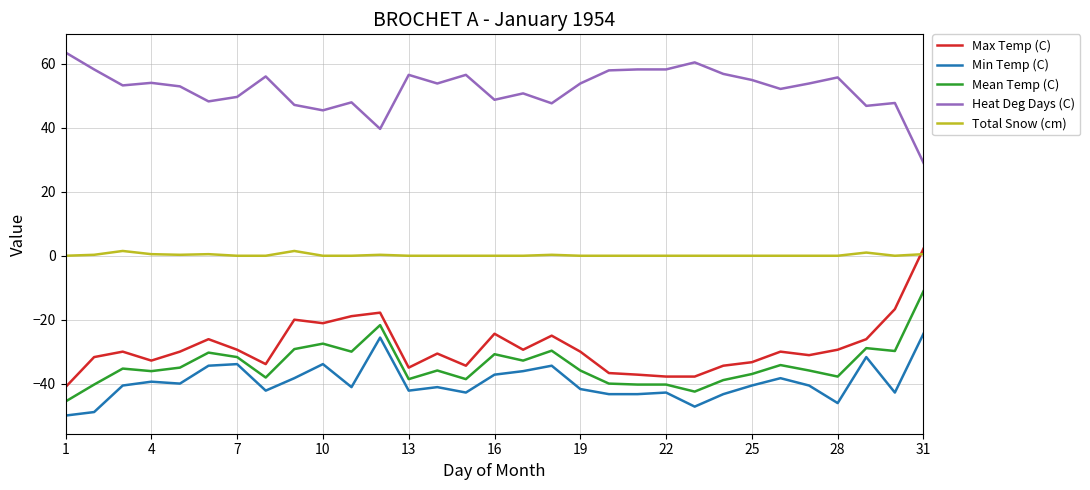

What is the minimum value shown in the chart?

-50.0